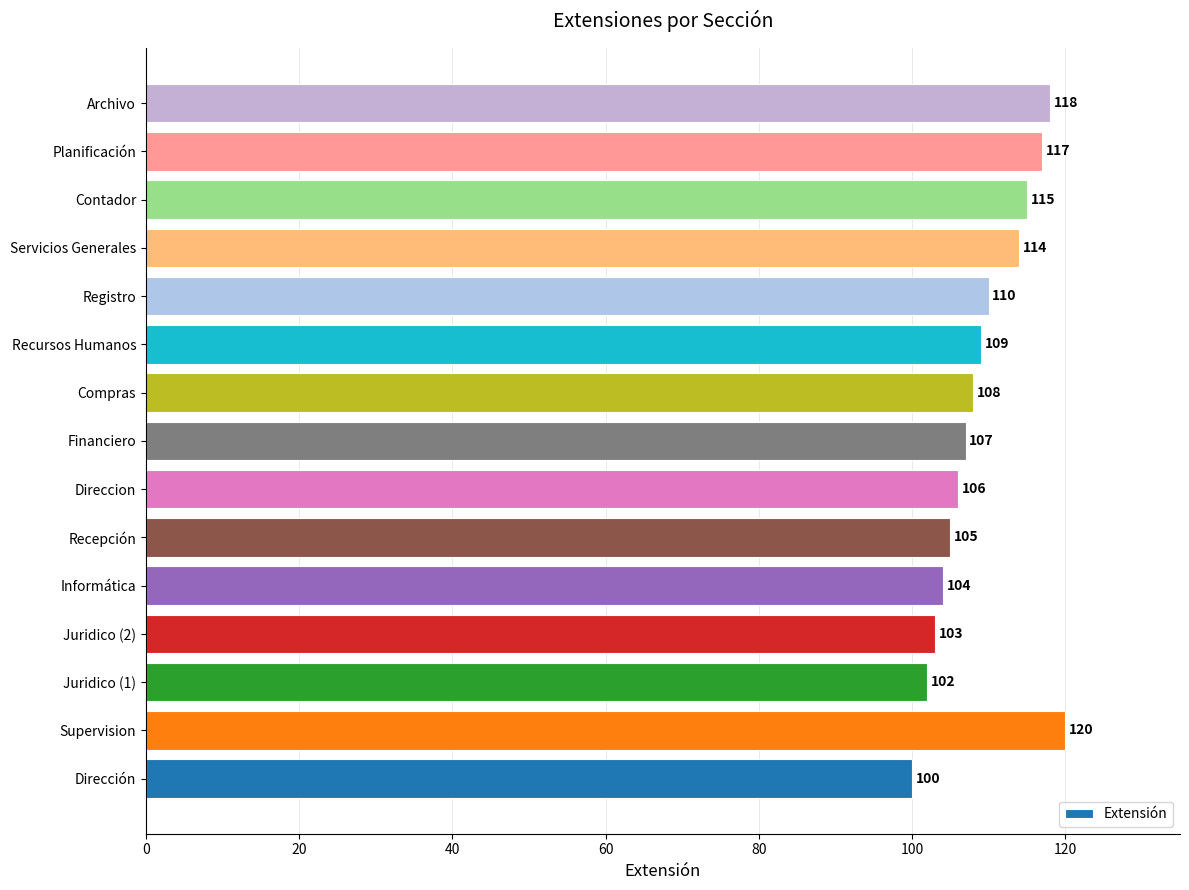

What is the change in value from Financiero to Servicios Generales?

+7